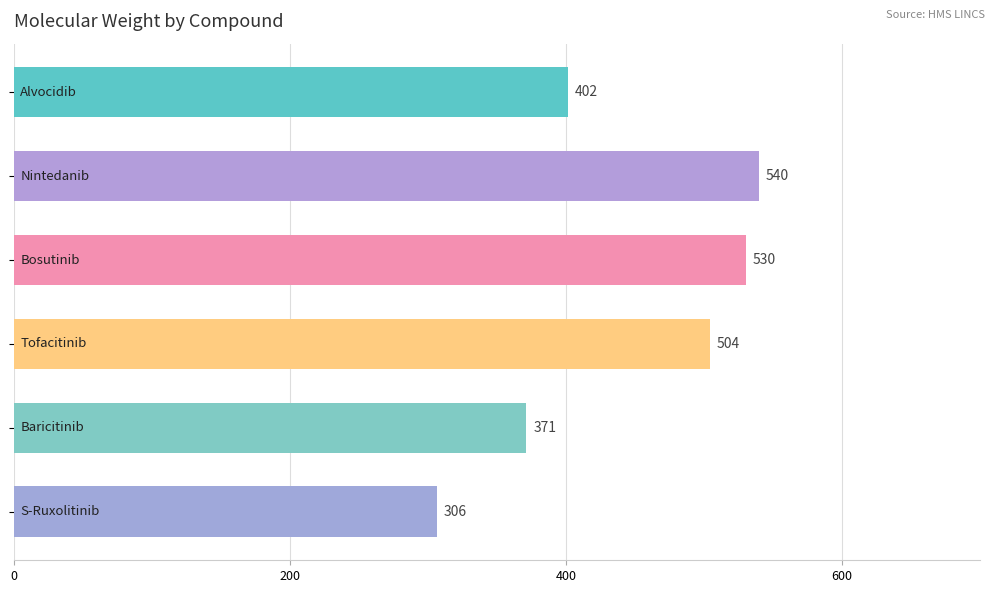

What is the maximum value shown in the chart?

539.6